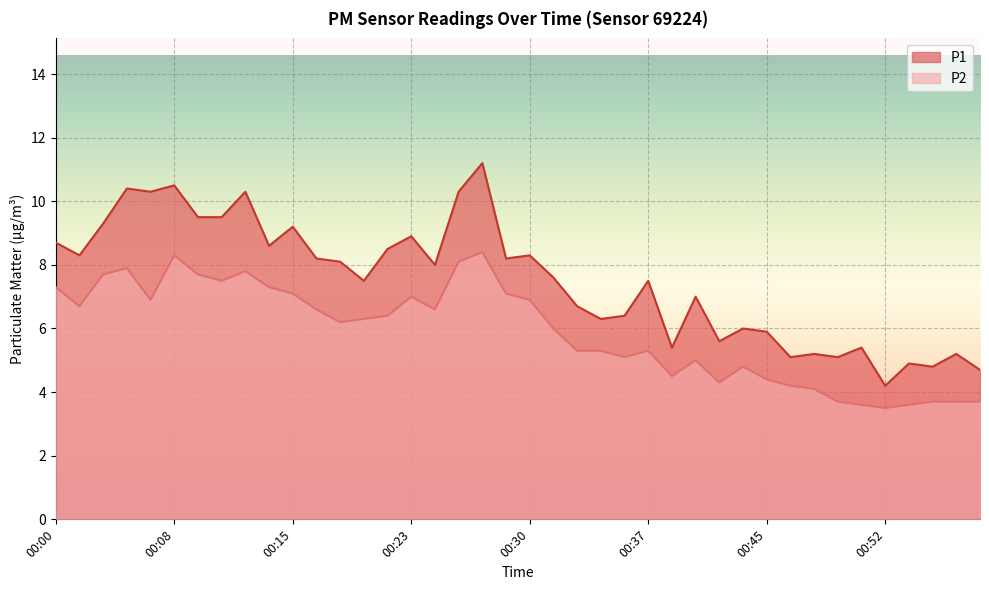

Rank the series by their average value, from highest to lowest.

P1, P2